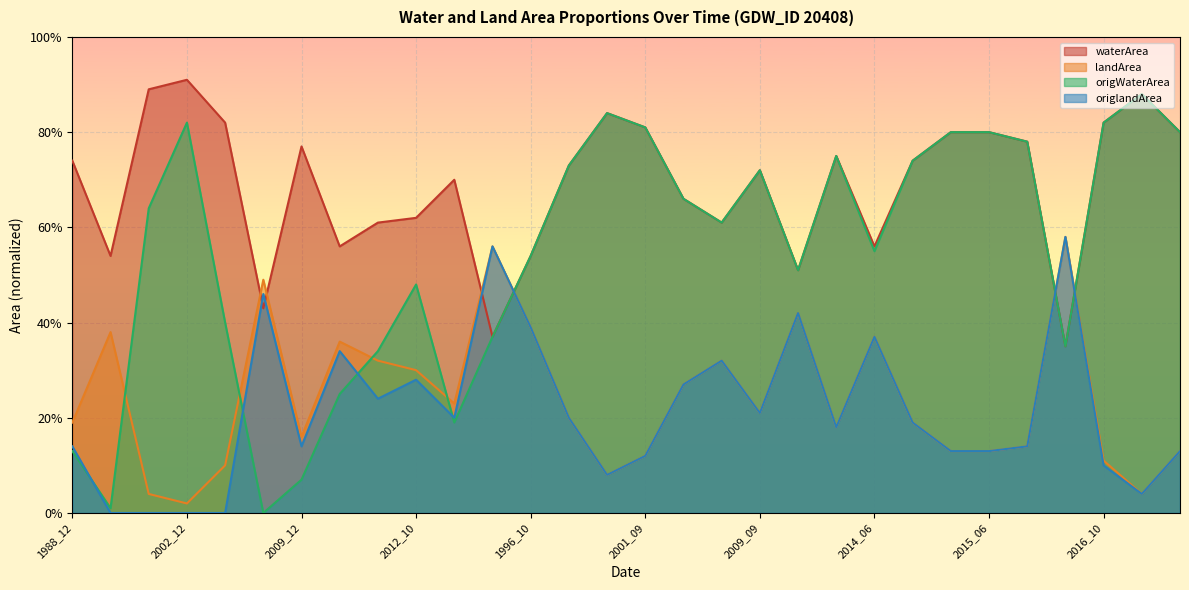

What is the difference between the highest and lowest values at 2001_09?

0.7